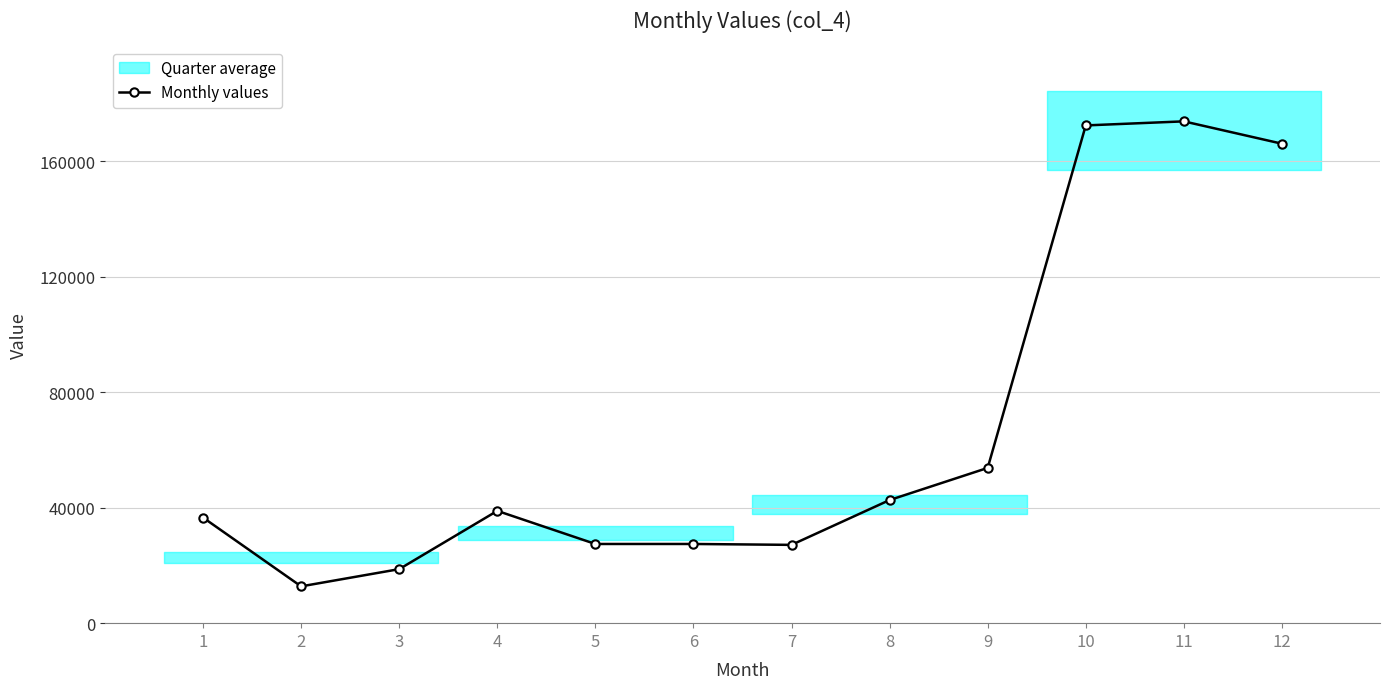

At which category does the data reach its first local peak?

4